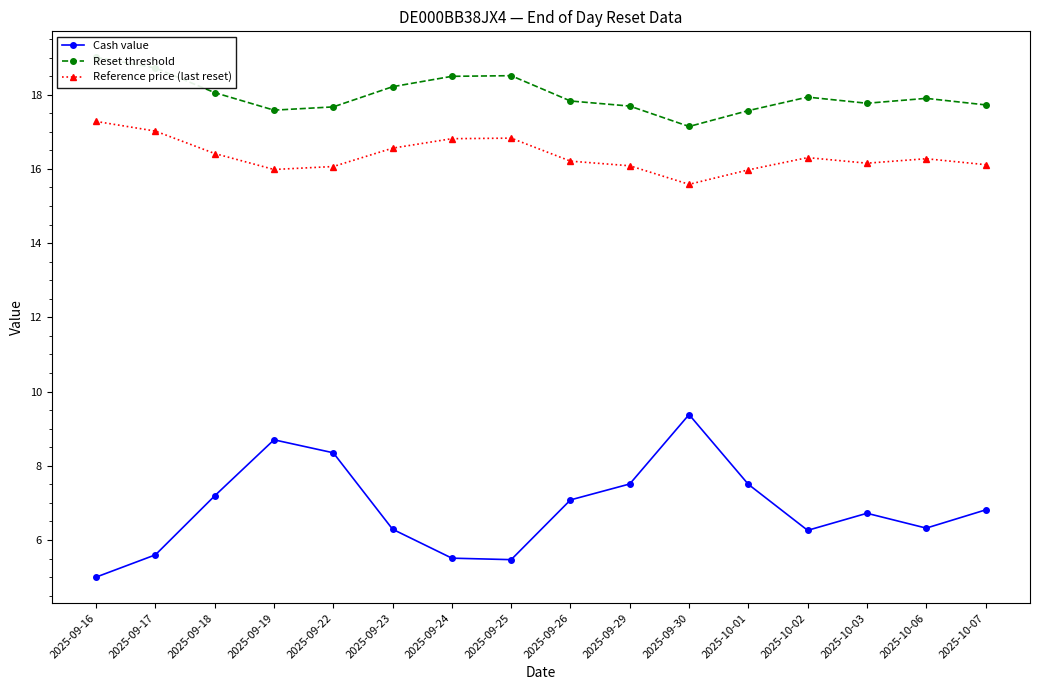

What is the value of the Cash value point at the 5th from the left?

8.3